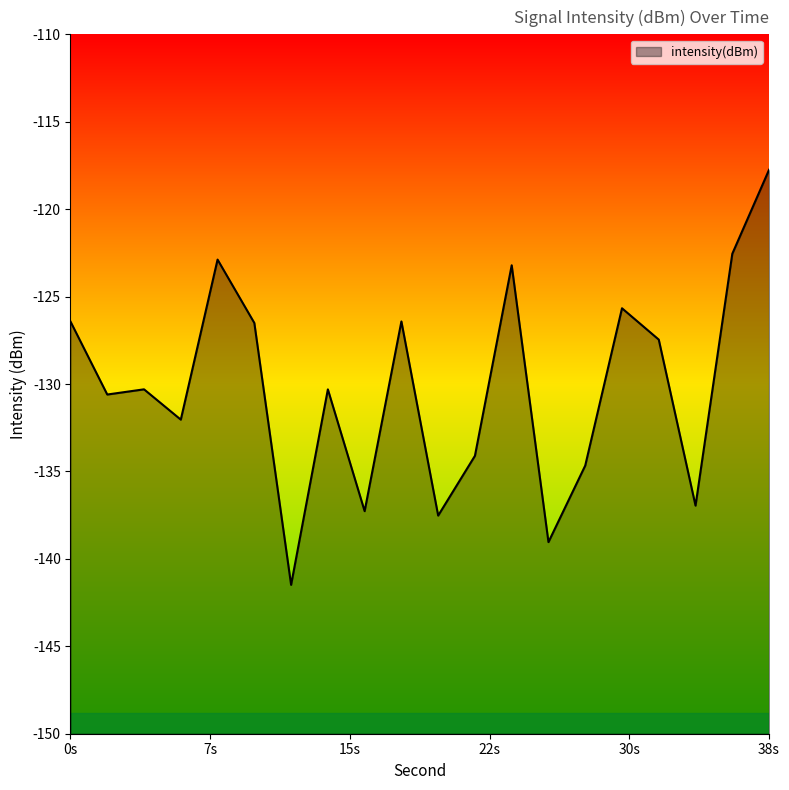

The value at 38s is -204.8. True or false?

False